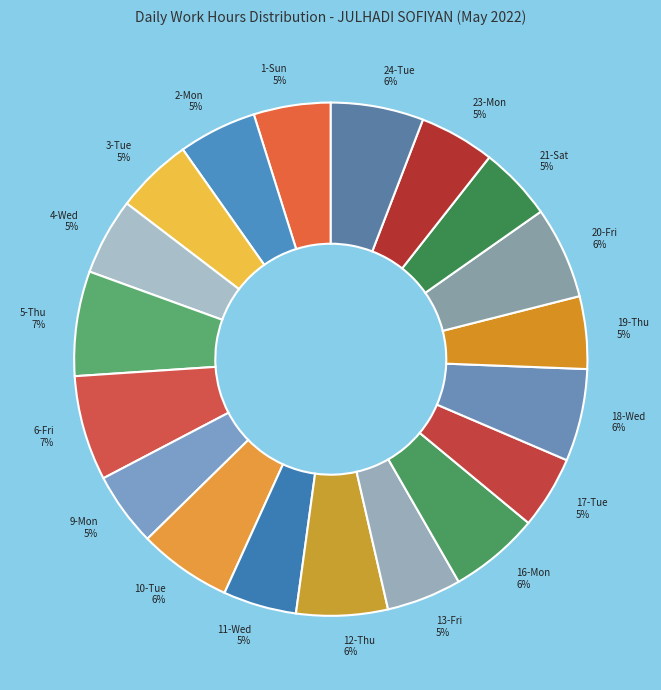

To the nearest percent, what percentage of the pie is 10-Tue?

6%